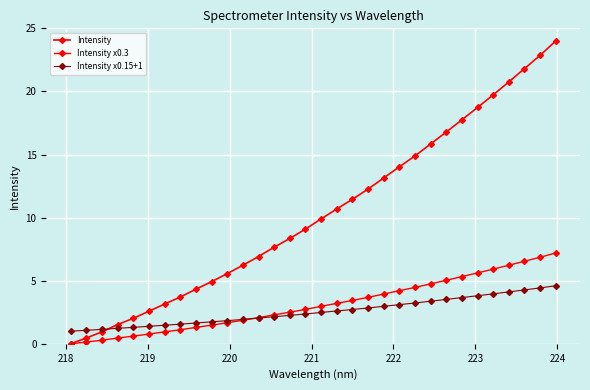

How many lines are shown in the chart?

3